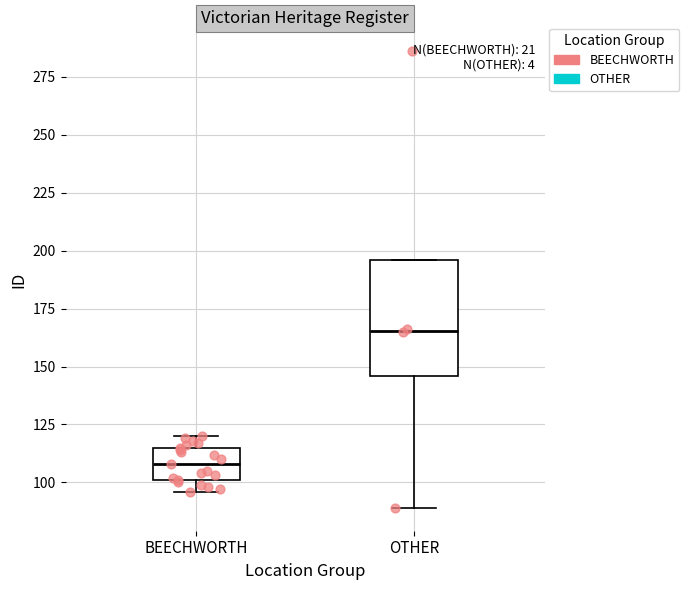

Where is the lower edge of the box for BEECHWORTH on the y-axis? The values are not printed on the chart, so give them approximately, as read against the axis.

100